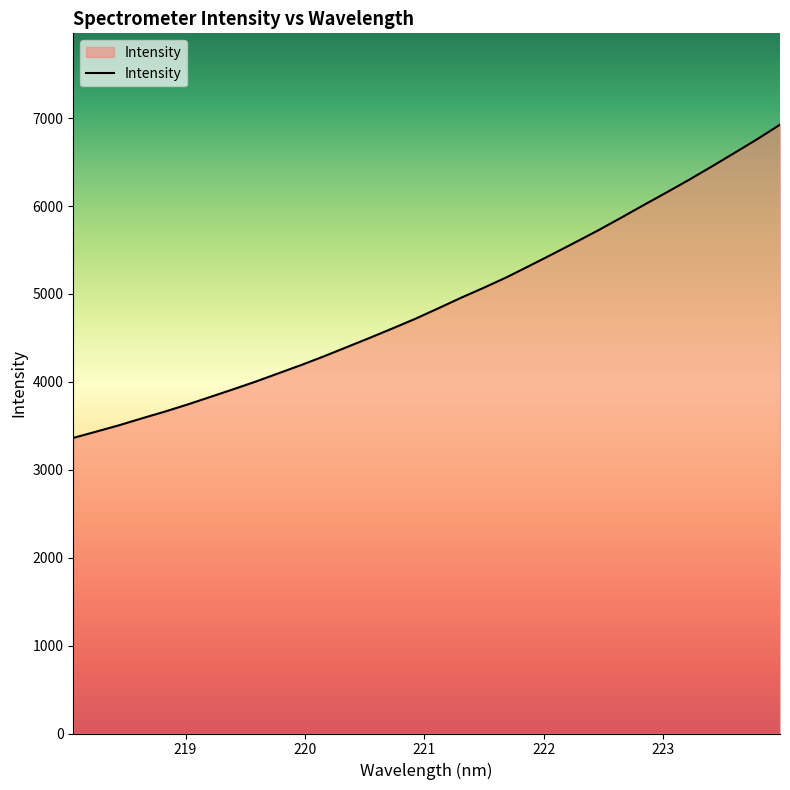

What is the greatest value displayed?

6925.5